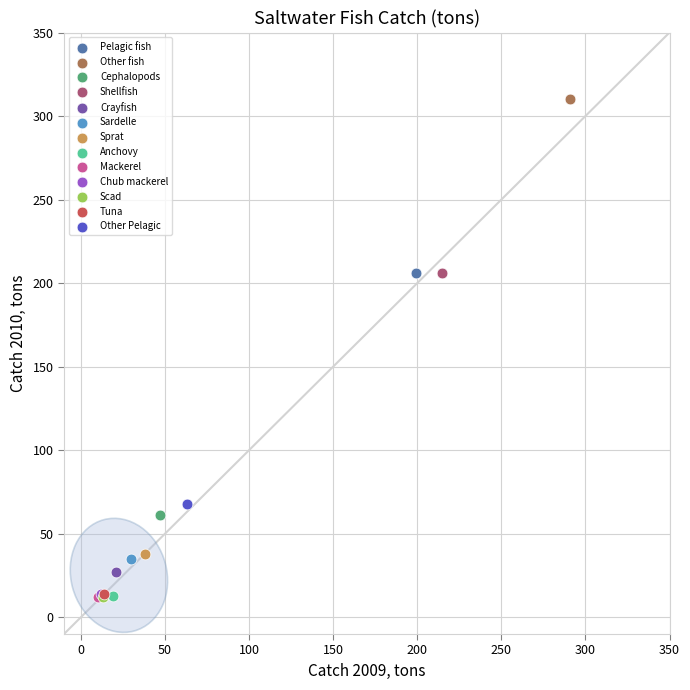

What are all the series names shown in the legend?

Pelagic fish, Other fish, Cephalopods, Shellfish, Crayfish, Sardelle, Sprat, Anchovy, Mackerel, Chub mackerel, Scad, Tuna, Other Pelagic